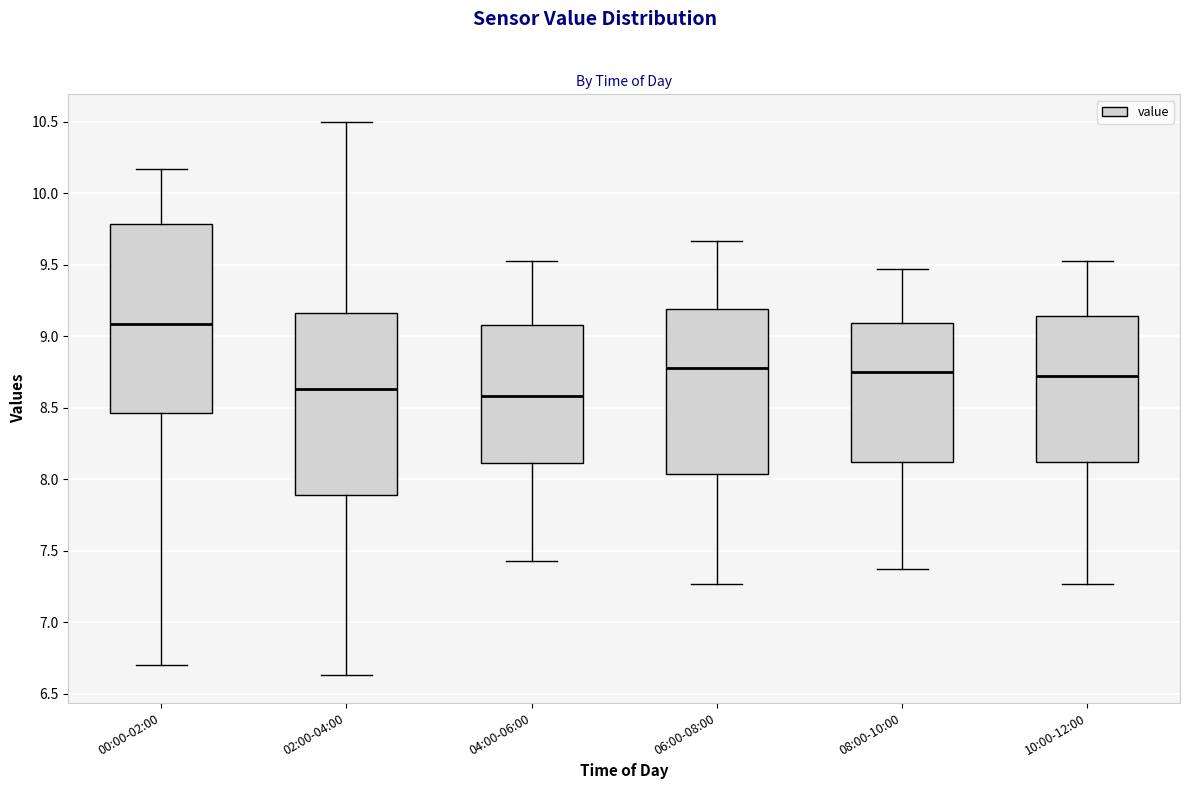

Which box has the highest median line?

00:00-02:00